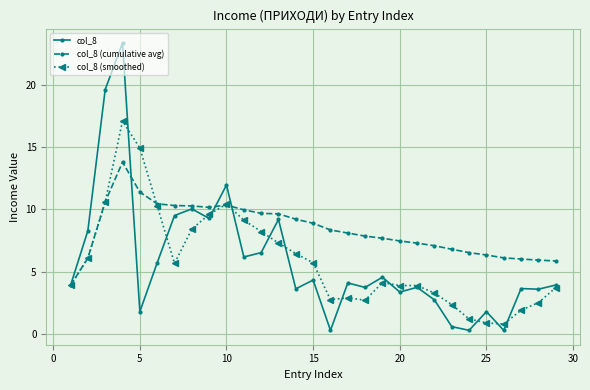

Is this an area chart (filled region under the line)?

No